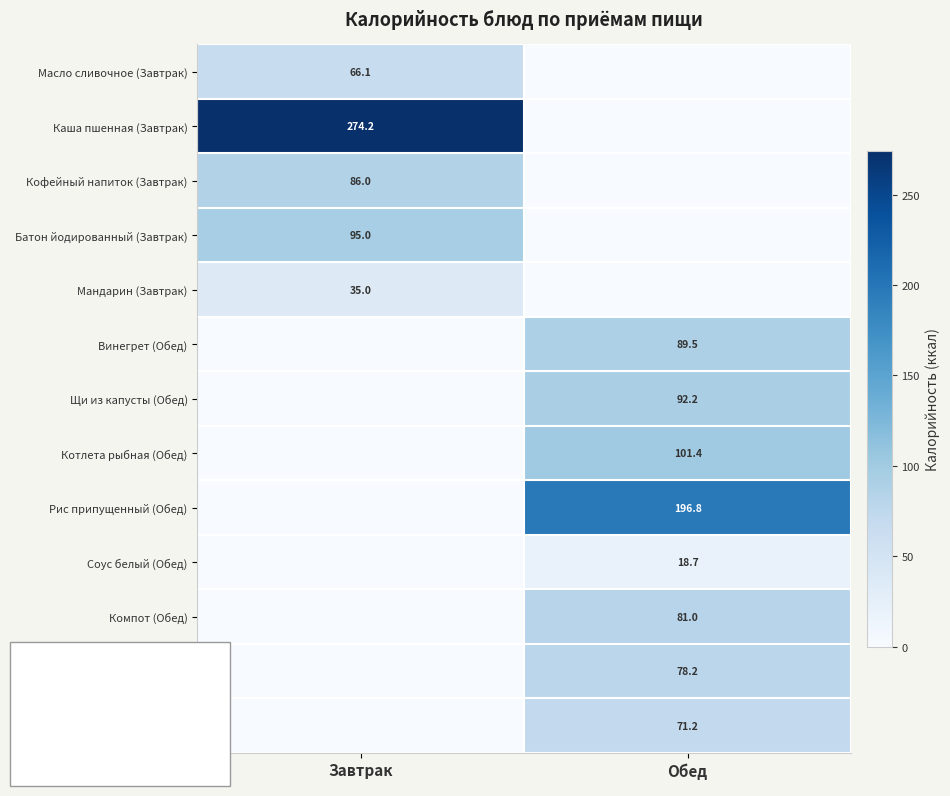

At how many categories does at least one series exceed 13?

2